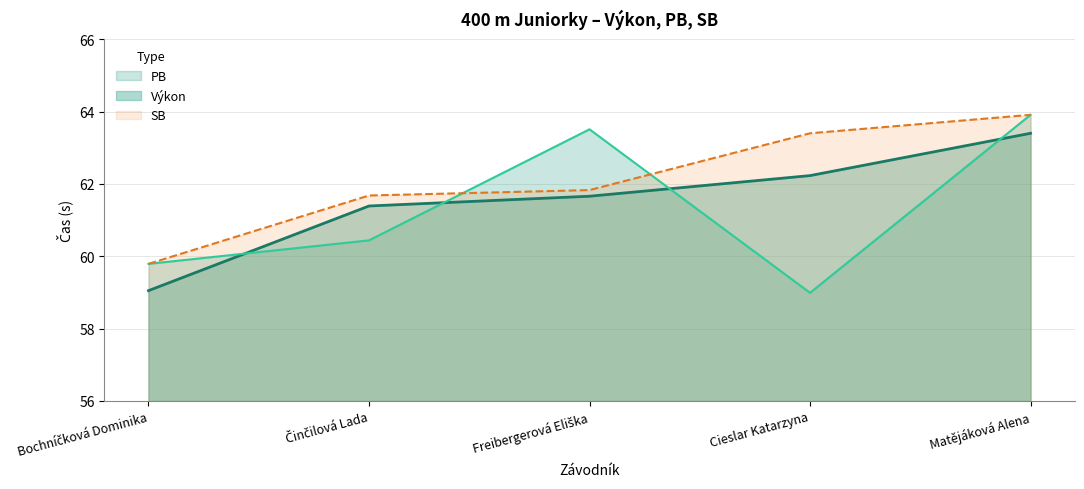

At which label does SB first exceed 61?

Činčilová Lada